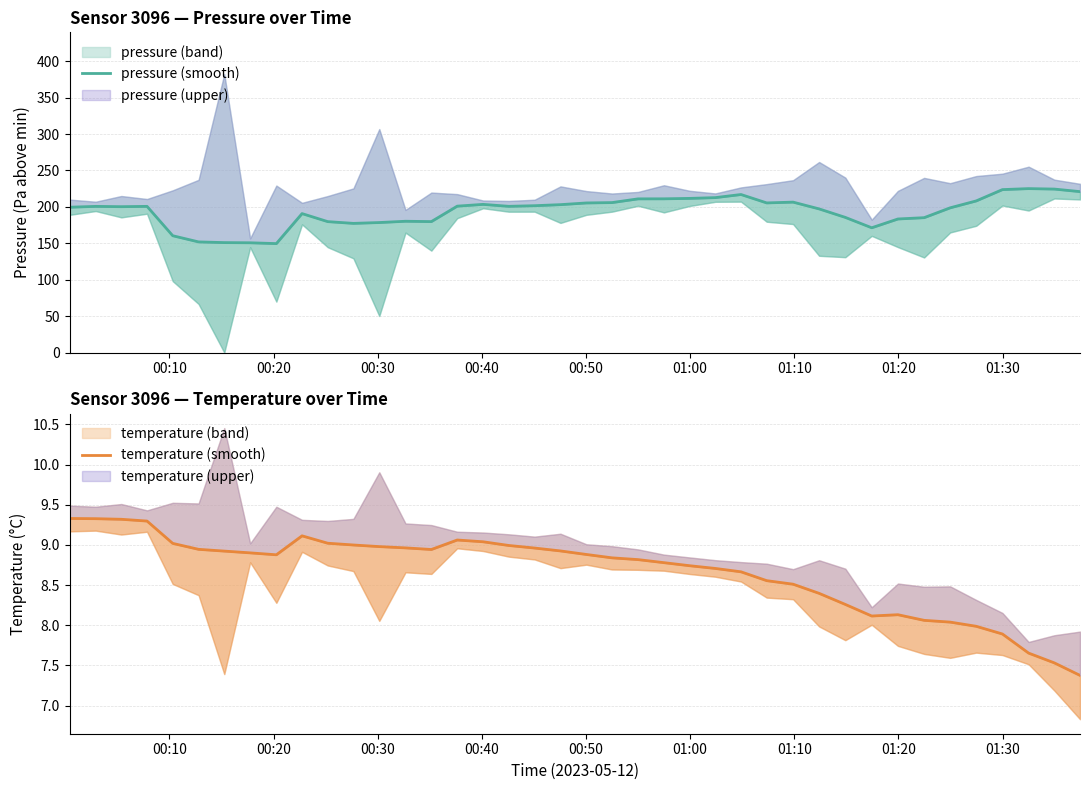

At how many categories does at least one series exceed 33?

40